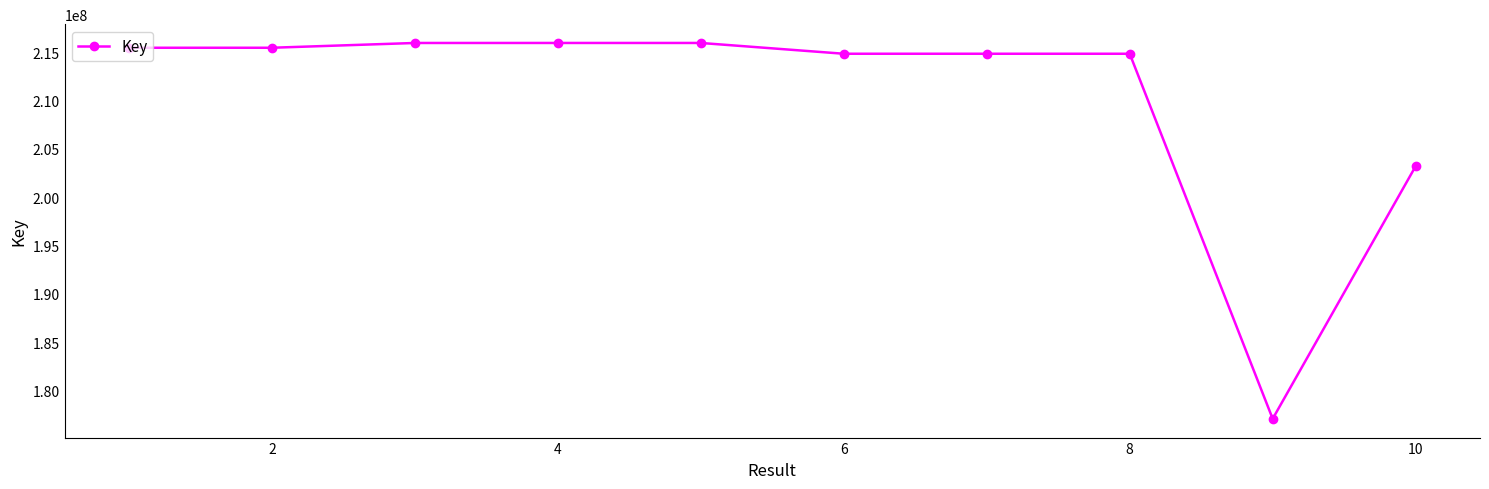

What is the sum of all values?

2103698681